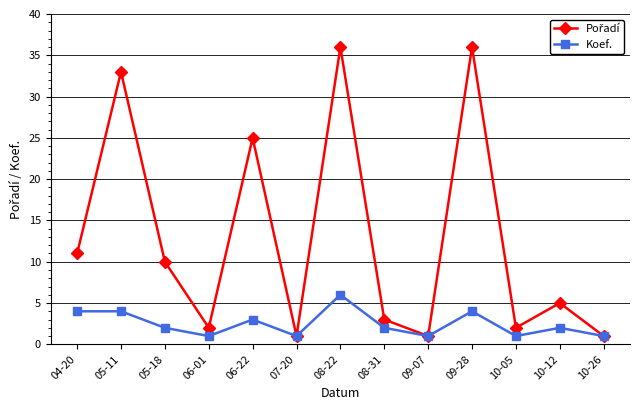

At how many categories does at least one series exceed 13?

4